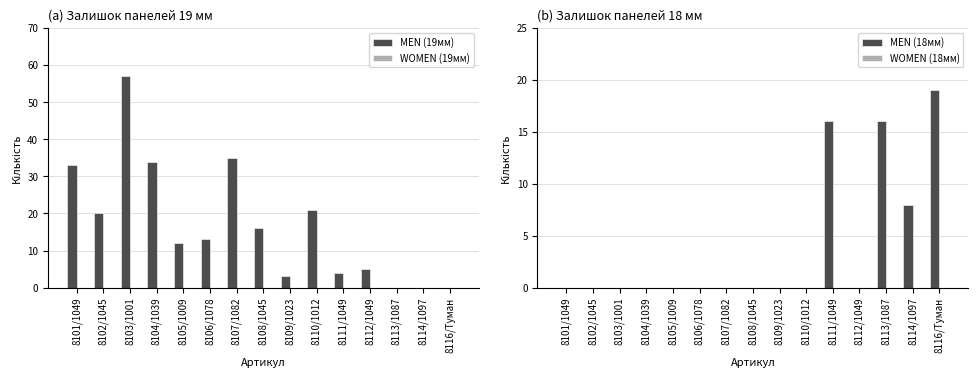

What is the label of the 12th bar from the left?

8112/1049